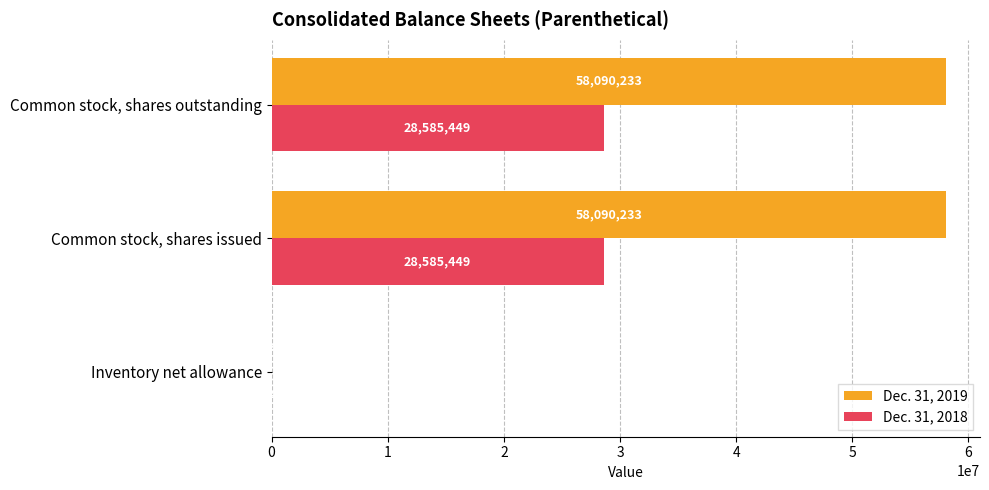

What is the sum of all Dec. 31, 2019 values?

116219869